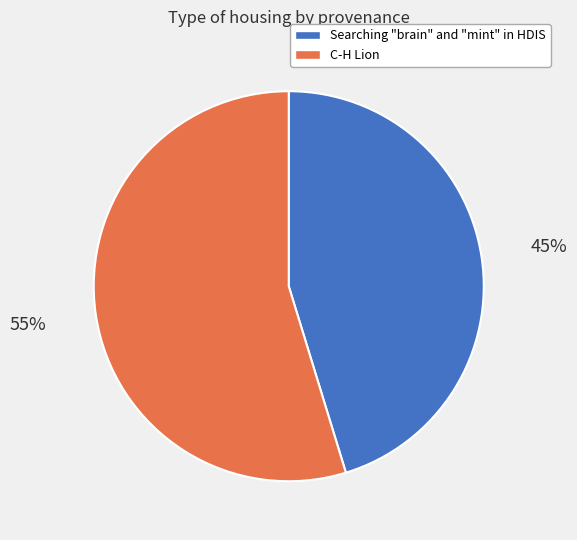

Count the number of slices in the pie.

2